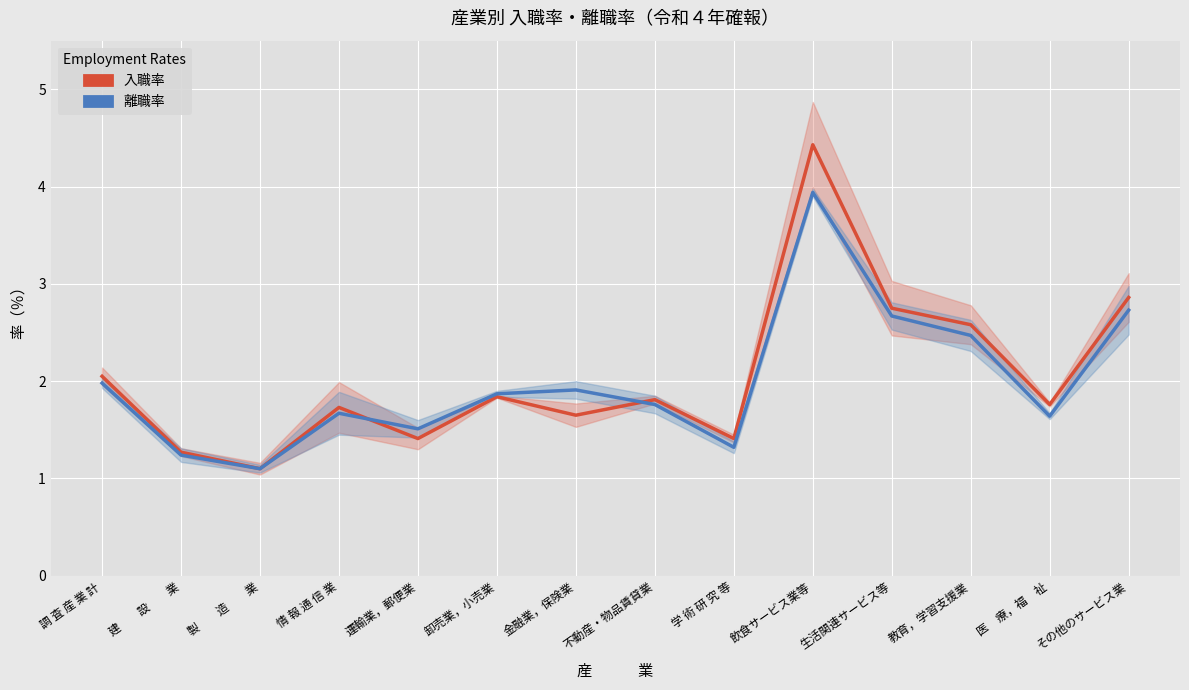

At how many categories does at least one series exceed 3?

1